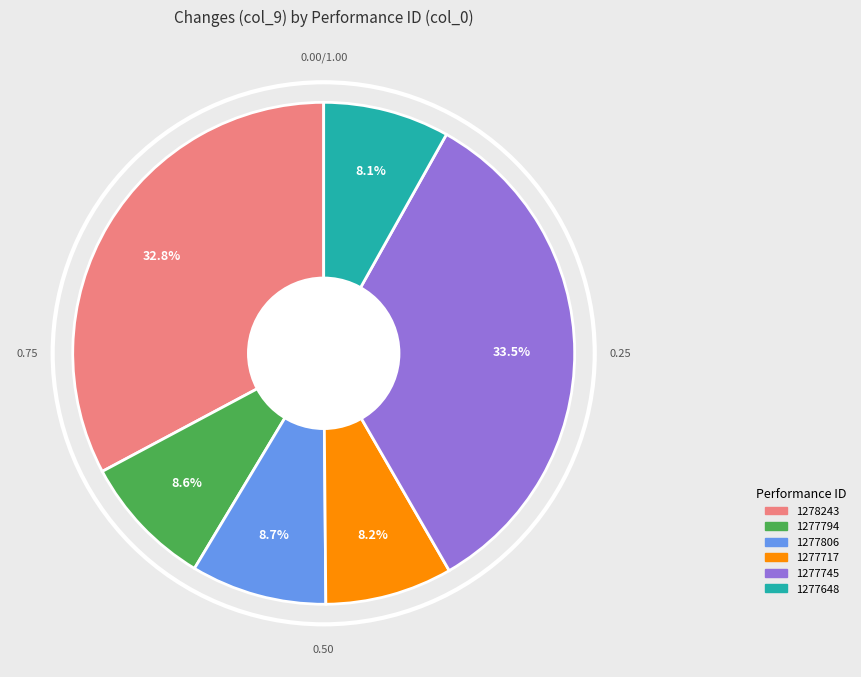

Which has a higher value, 1277745 or 1277794?

1277745